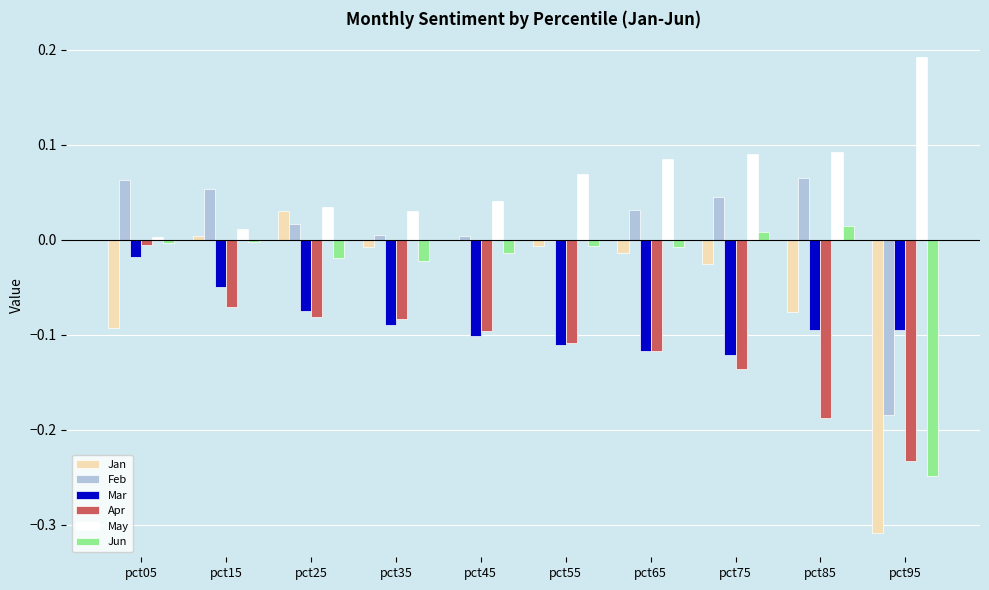

Which series has the largest total across all categories?

May